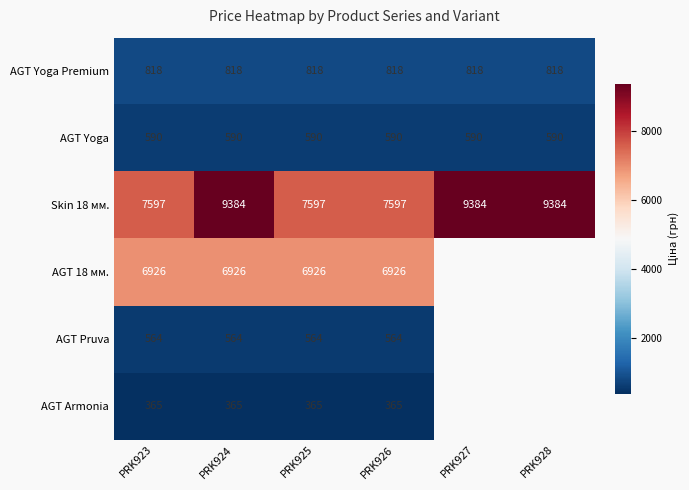

Is the value of AGT Pruva at PRK923 greater than the value of AGT Yoga at PRK928?

No